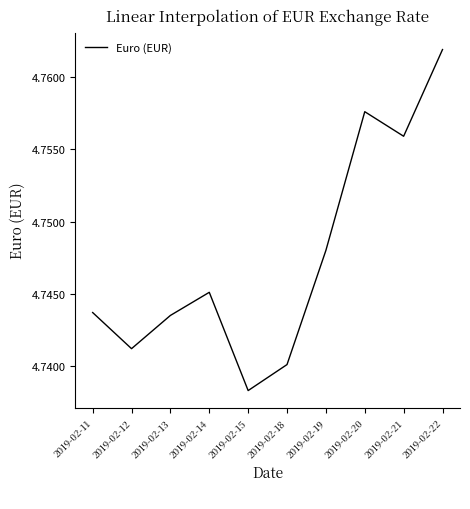

How many interior local valleys (lower than both neighbors) does the data have?

3